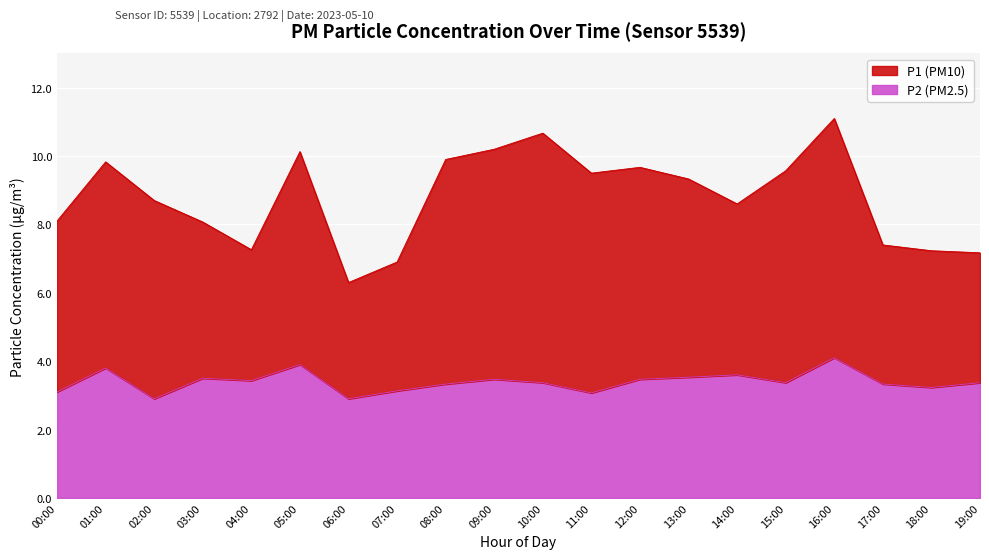

The value at 12:00 is 3.5. True or false?

True